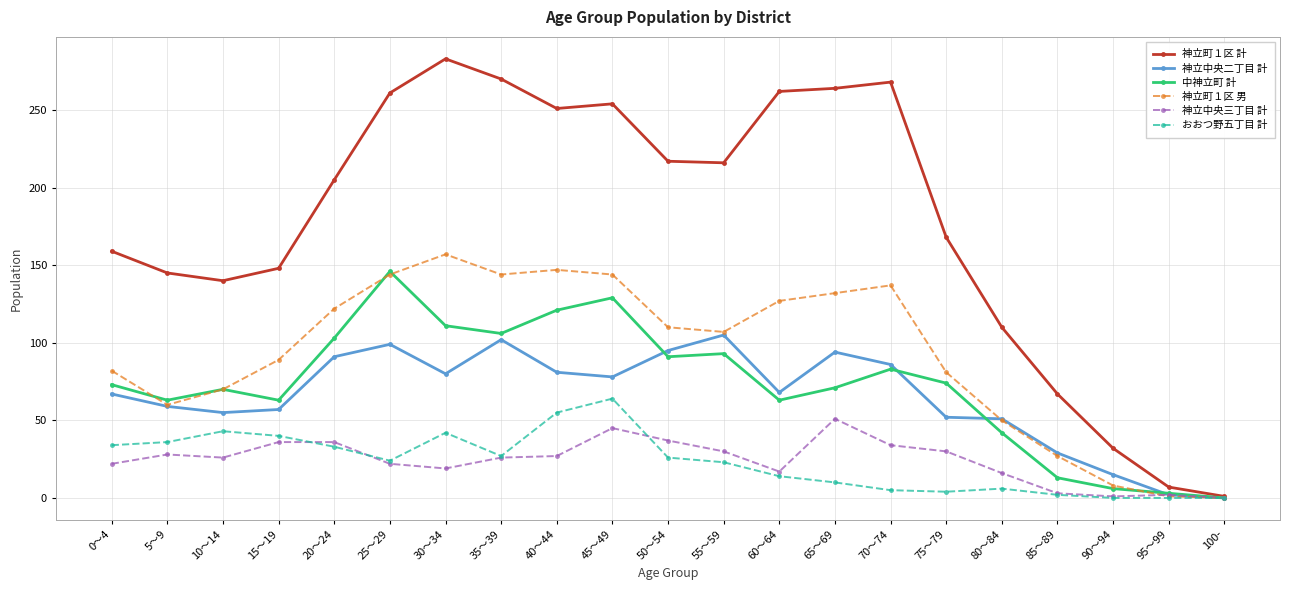

Is the value of おおつ野五丁目 計 at 45～49 greater than the value of 神立町１区 計 at 90～94?

Yes